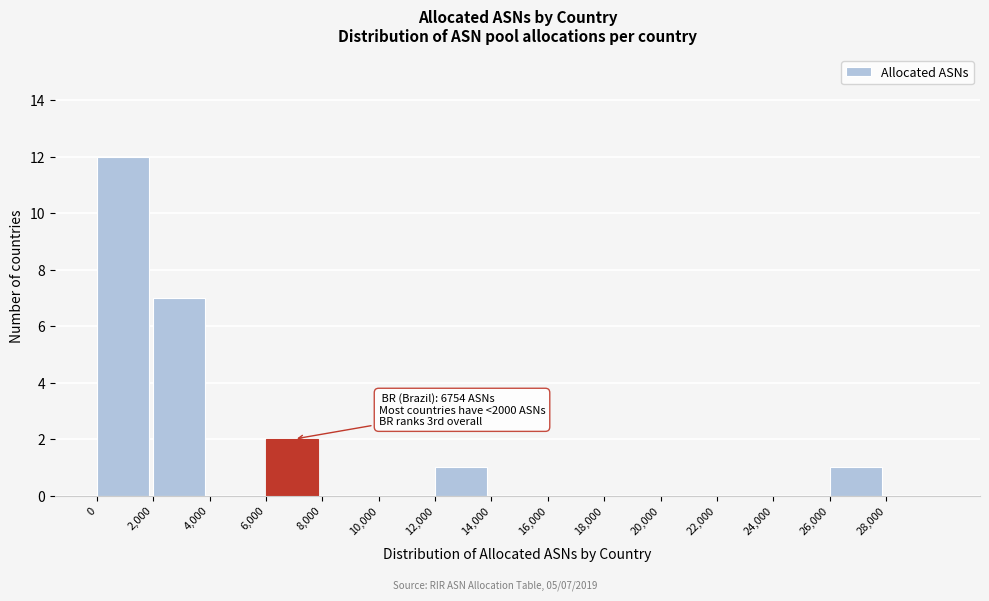

Over which range of the x-axis is the bar tallest?

0 to 2000